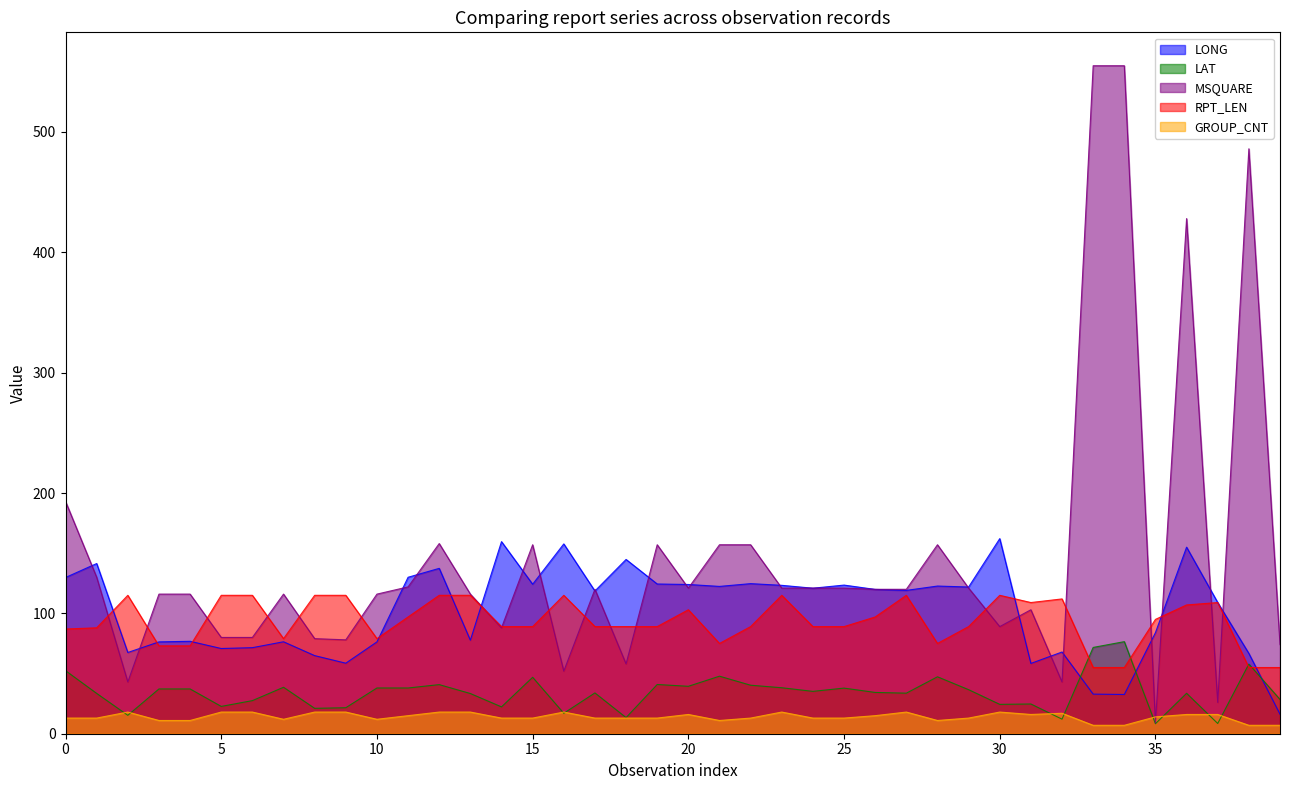

What is the value of the RPT_LEN point at the 11th from the left?

79.0